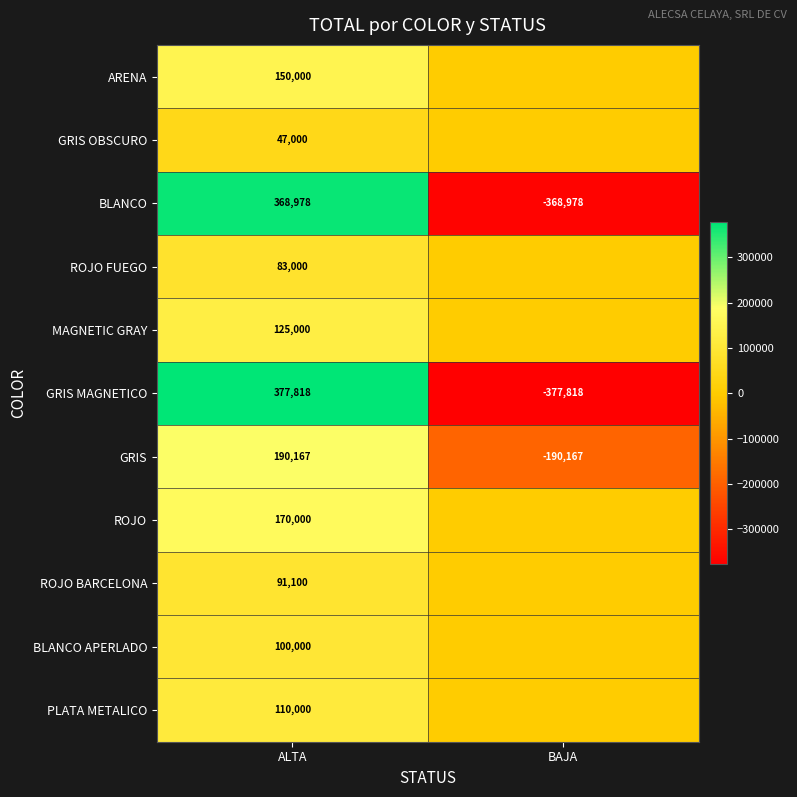

Is it true that ROJO FUEGO equals 118415 at ALTA?

False